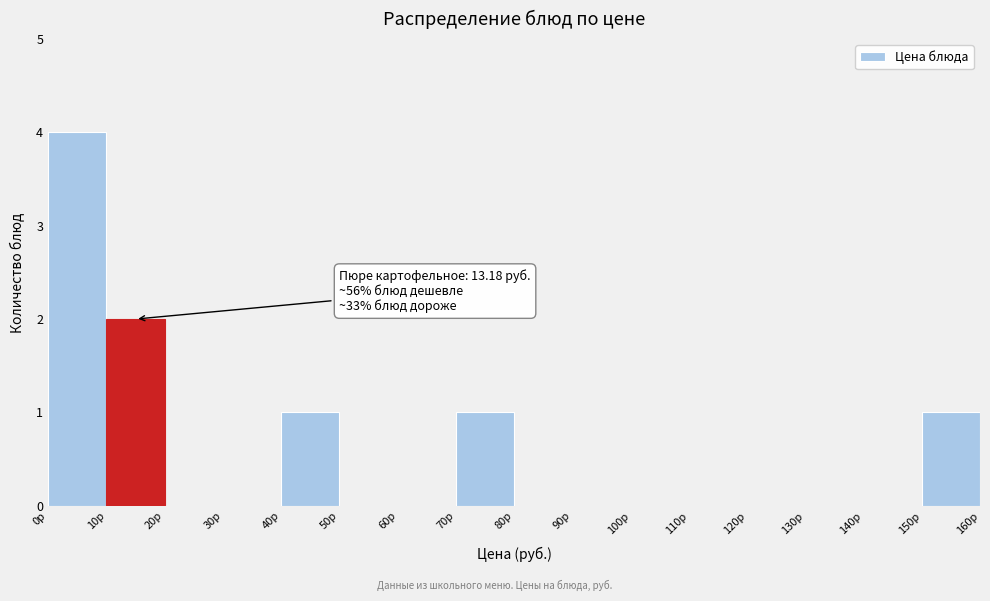

Which range on the x-axis has the tallest bar?

0 to 10